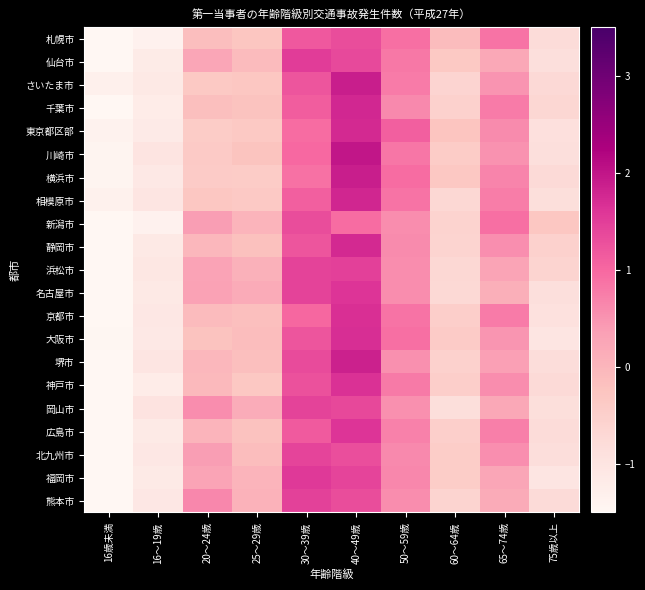

What is the difference between the highest and lowest values at 16～19歳?

0.4